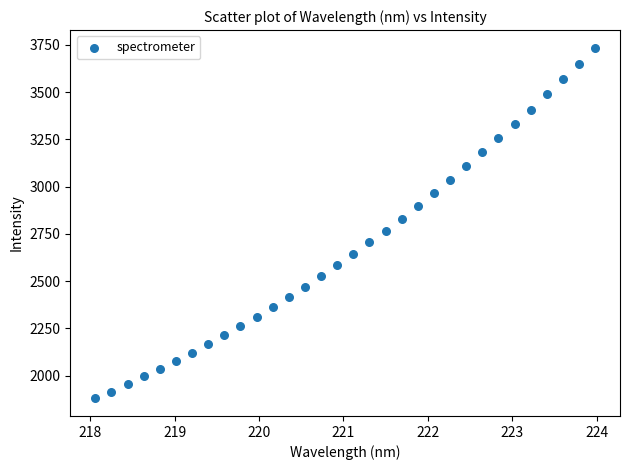

What is the range of X values (max minus min)?

5.9